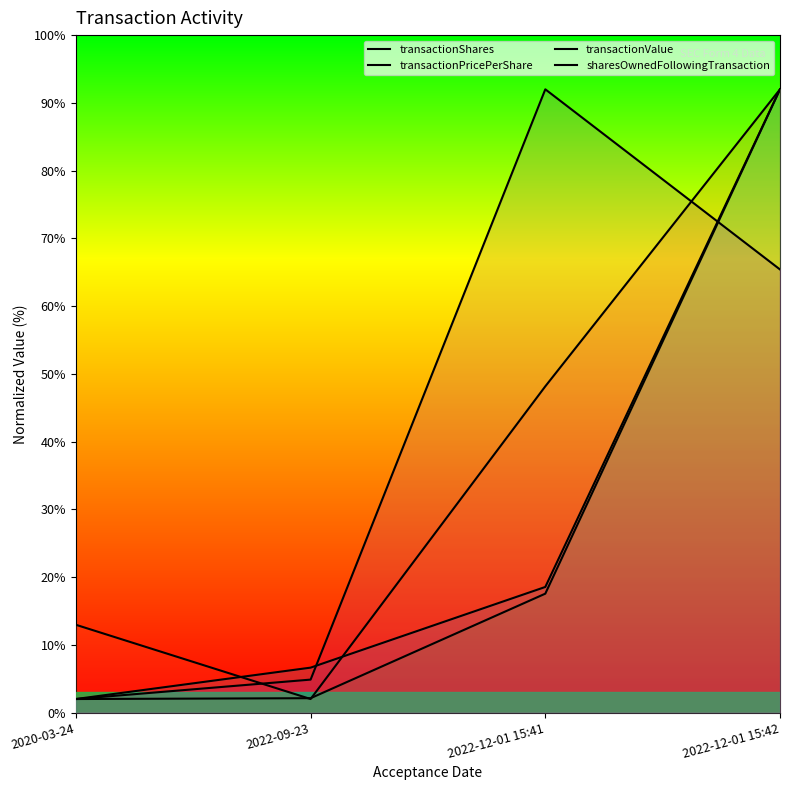

At 2022-09-23, list the series in order from smallest to largest.

transactionPricePerShare, transactionValue, sharesOwnedFollowingTransaction, transactionShares